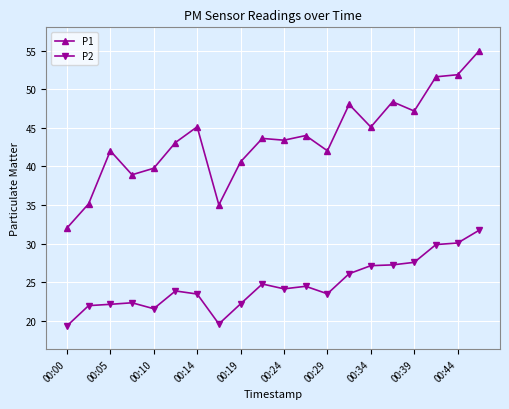

What is the difference between the maximum and minimum values in the P1 series?

23.0